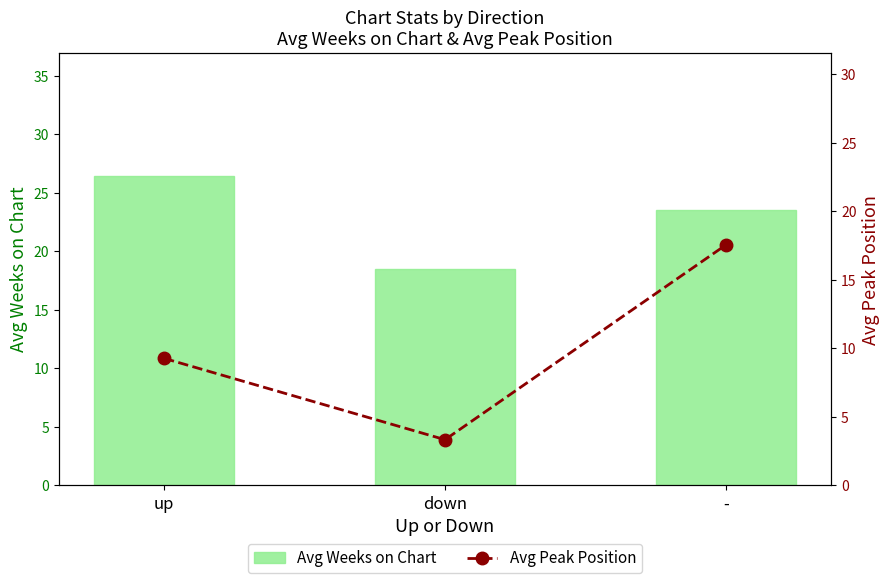

How many series are shown in this chart?

2